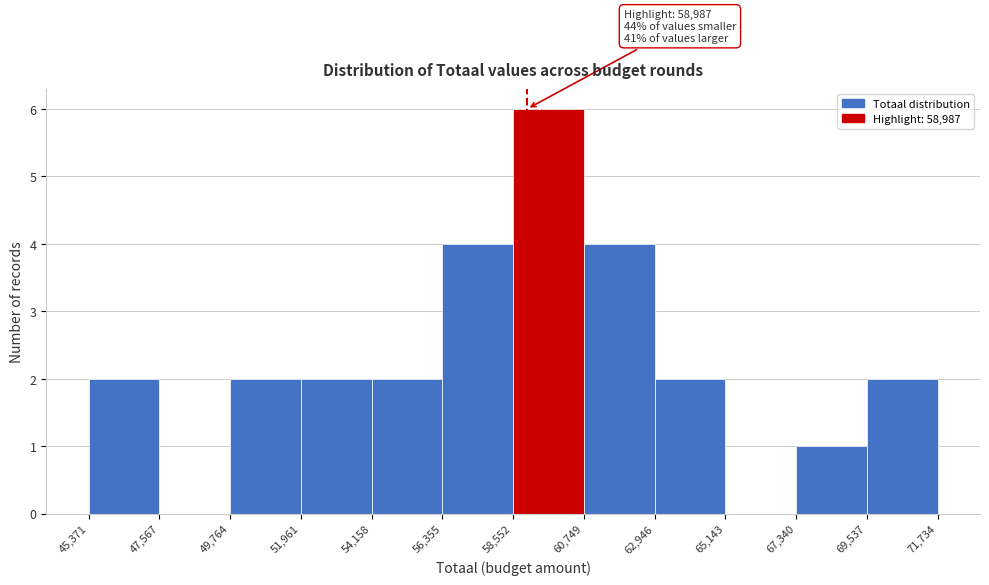

Over which range of the x-axis is the bar tallest?

58,552 to 60,749